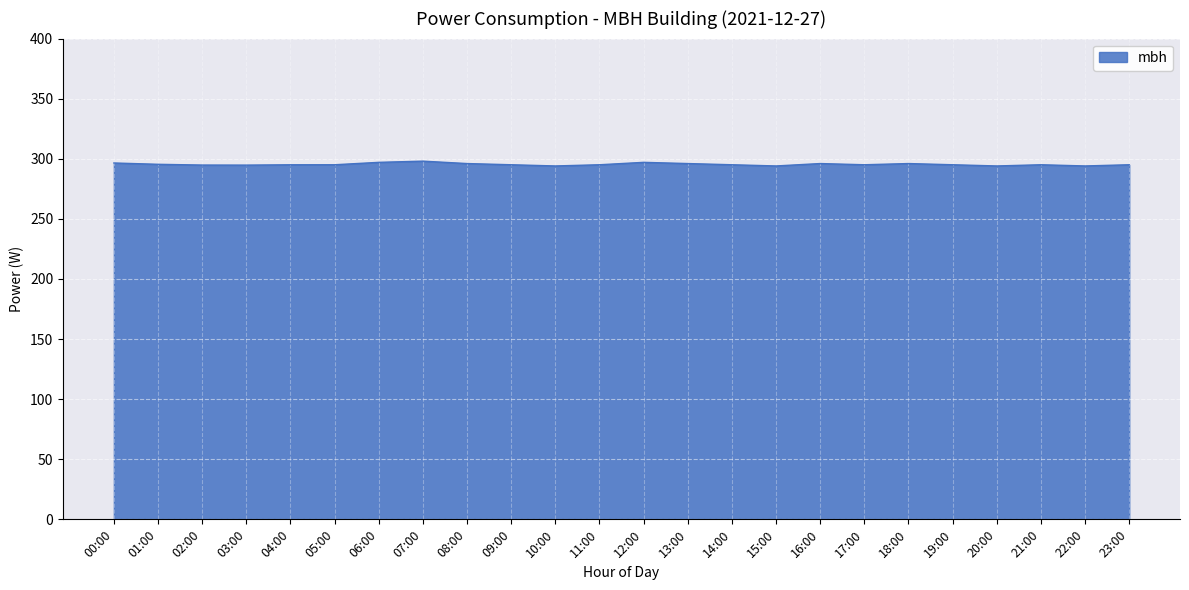

True or false: the data has more than 0 interior local peaks.

True